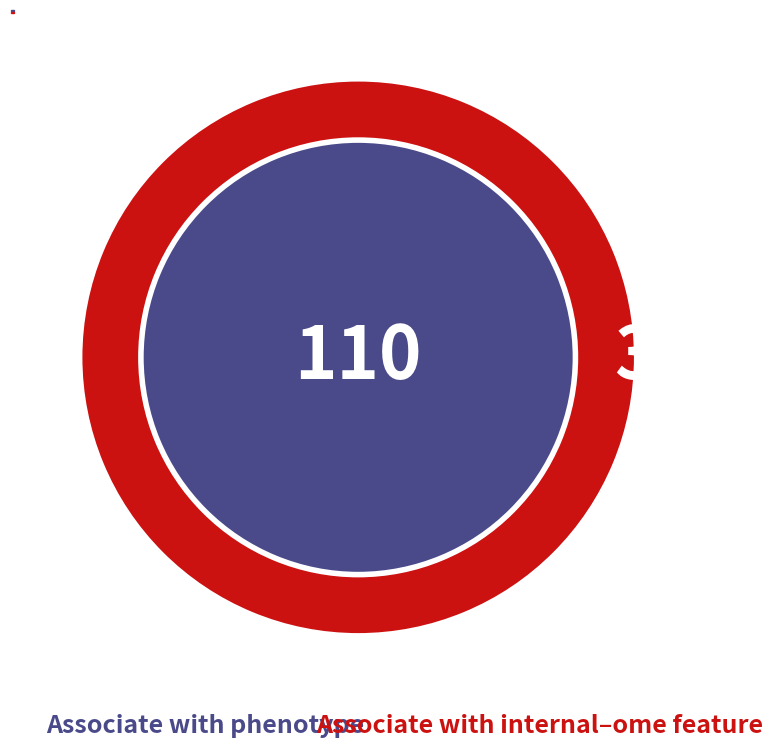

To the nearest percent, what percentage of the pie is 20?

27%